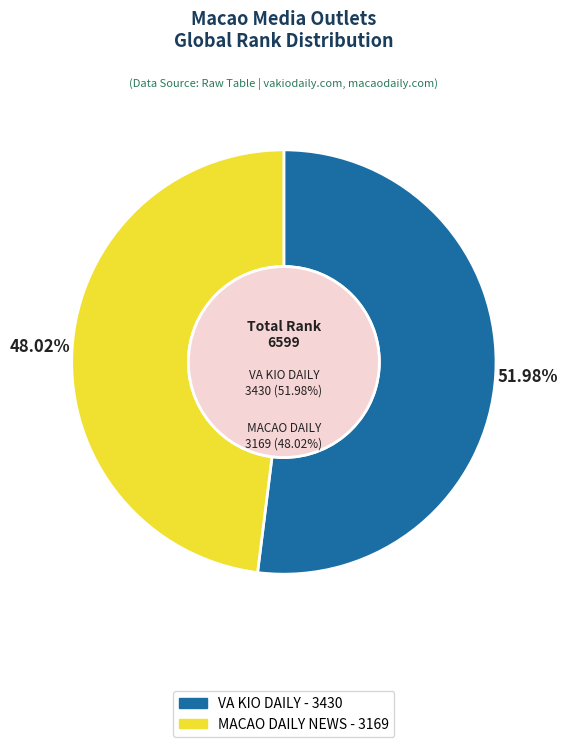

True or false: VA KIO DAILY accounts for 63% of the total.

False